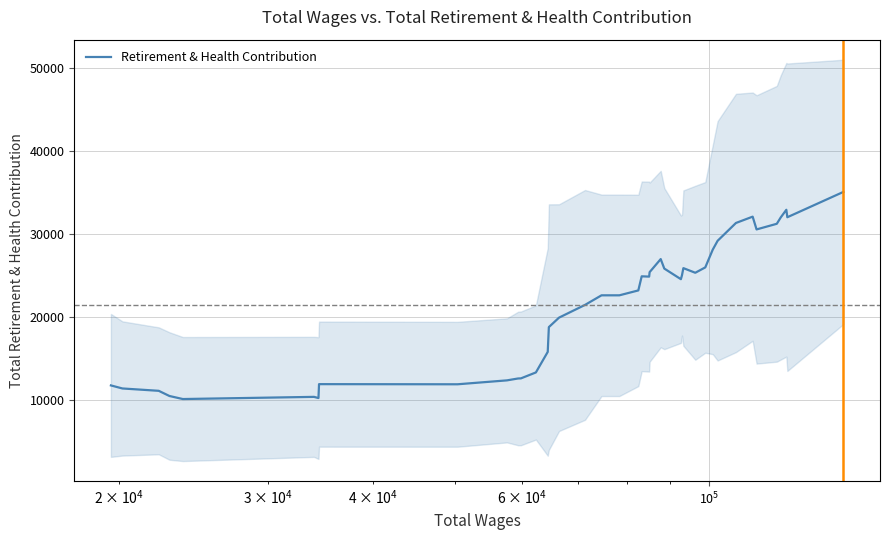

What is the maximum value for Retirement & Health Contribution?

35047.3